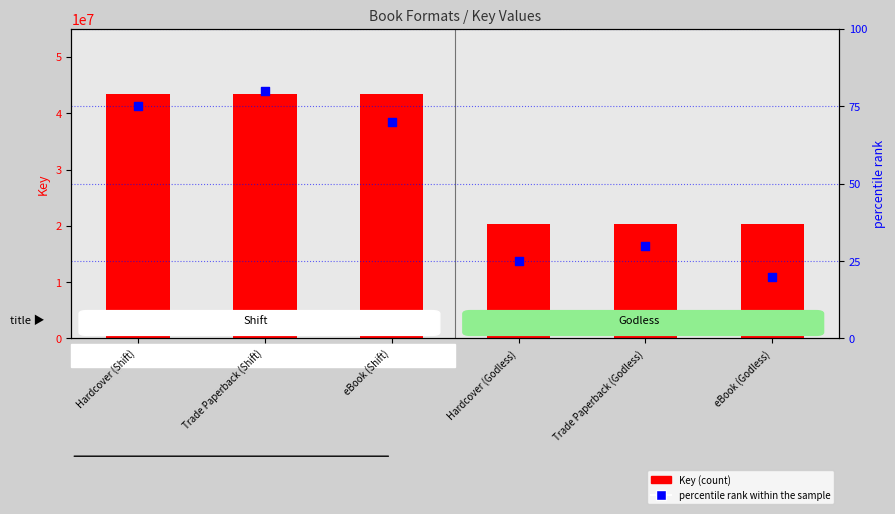

What is the total value across all series at eBook (Shift)?

43468302